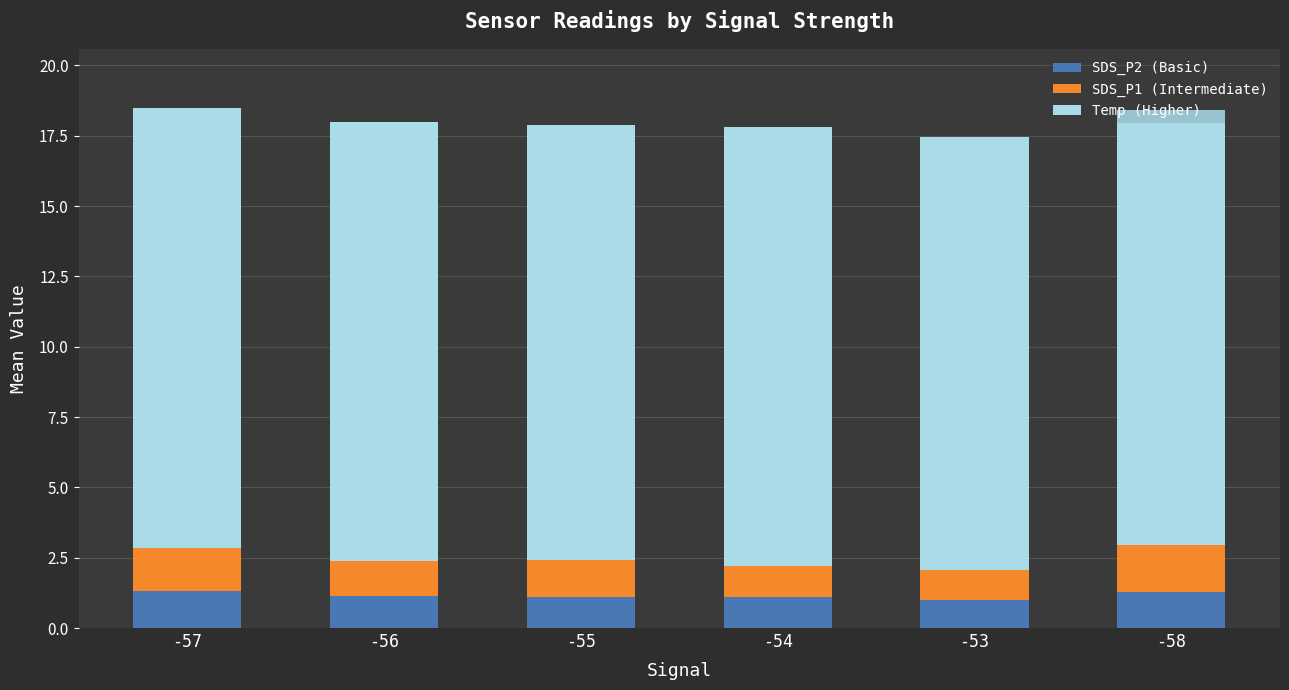

What is the maximum value for SDS_P2 (Basic)?

1.3